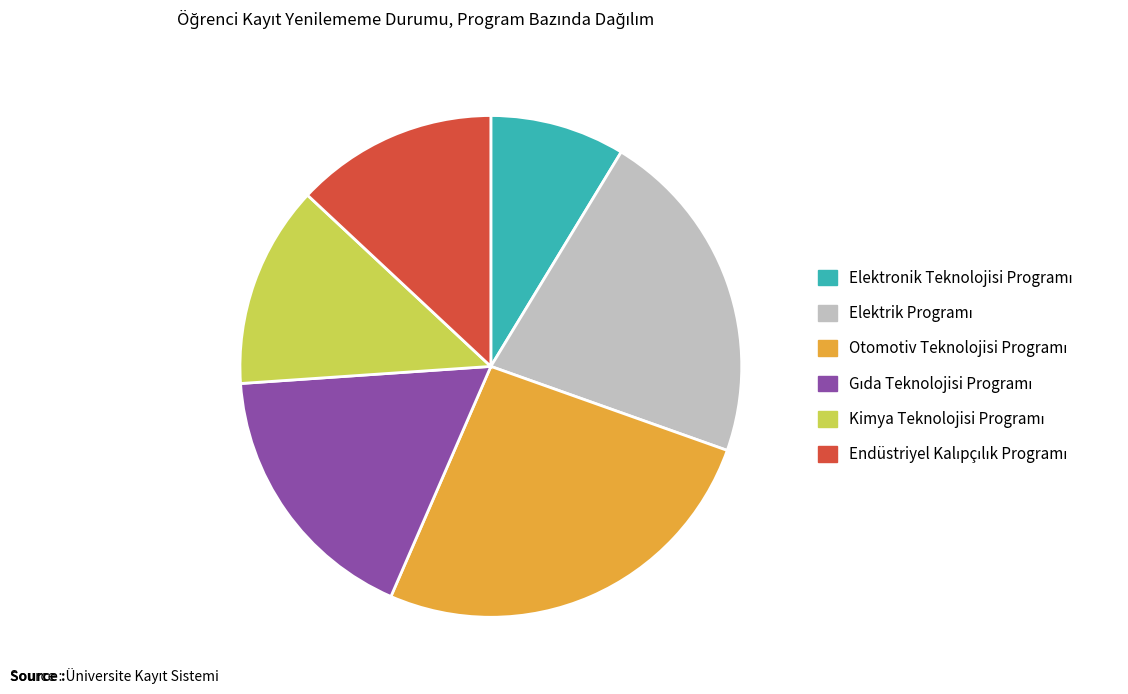

How many slices are in this pie chart?

6